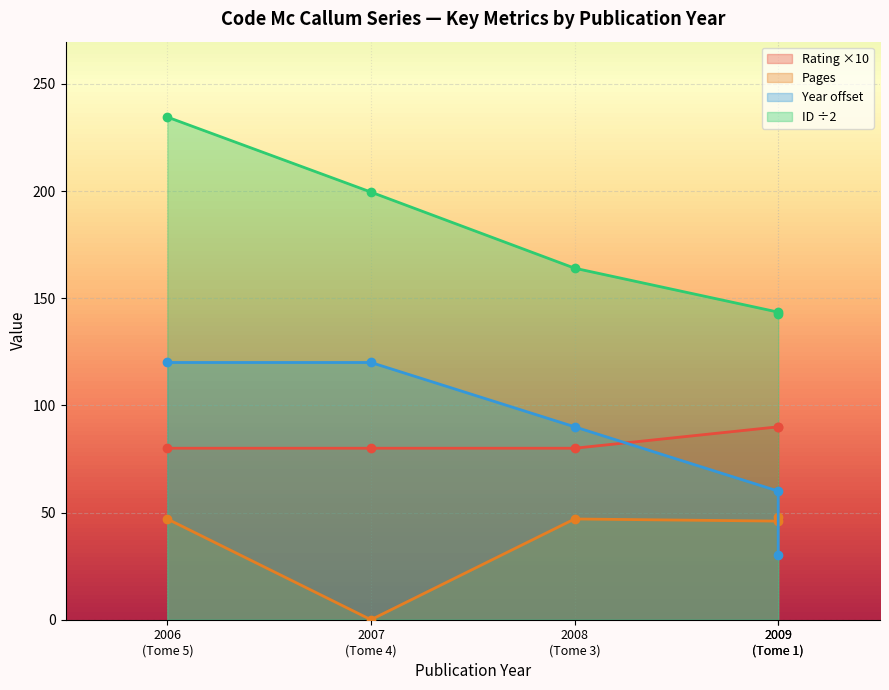

True or false: id has more than 1 points higher than both neighbors.

False